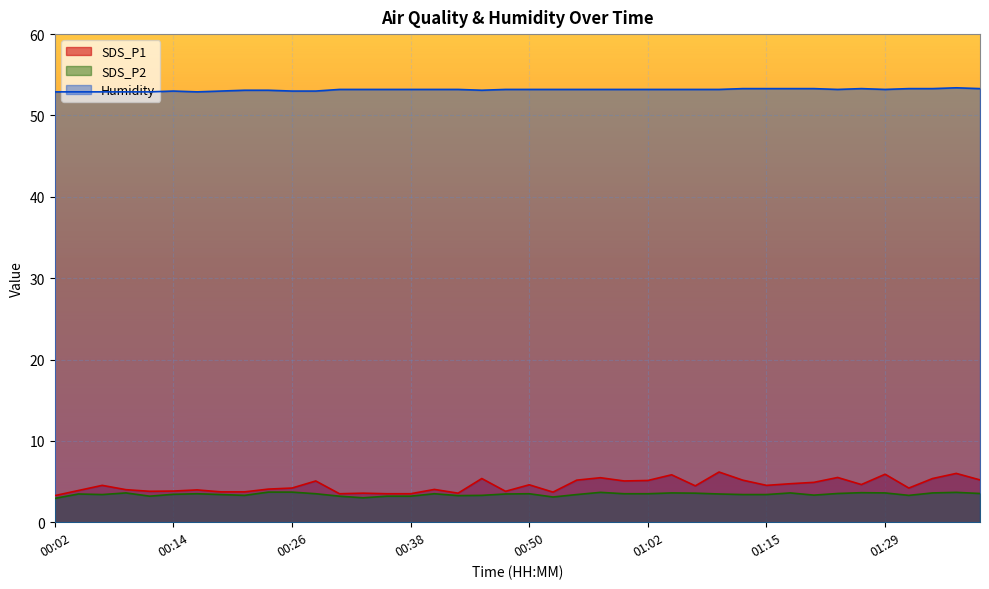

At which label does Humidity reach its minimum?

00:02